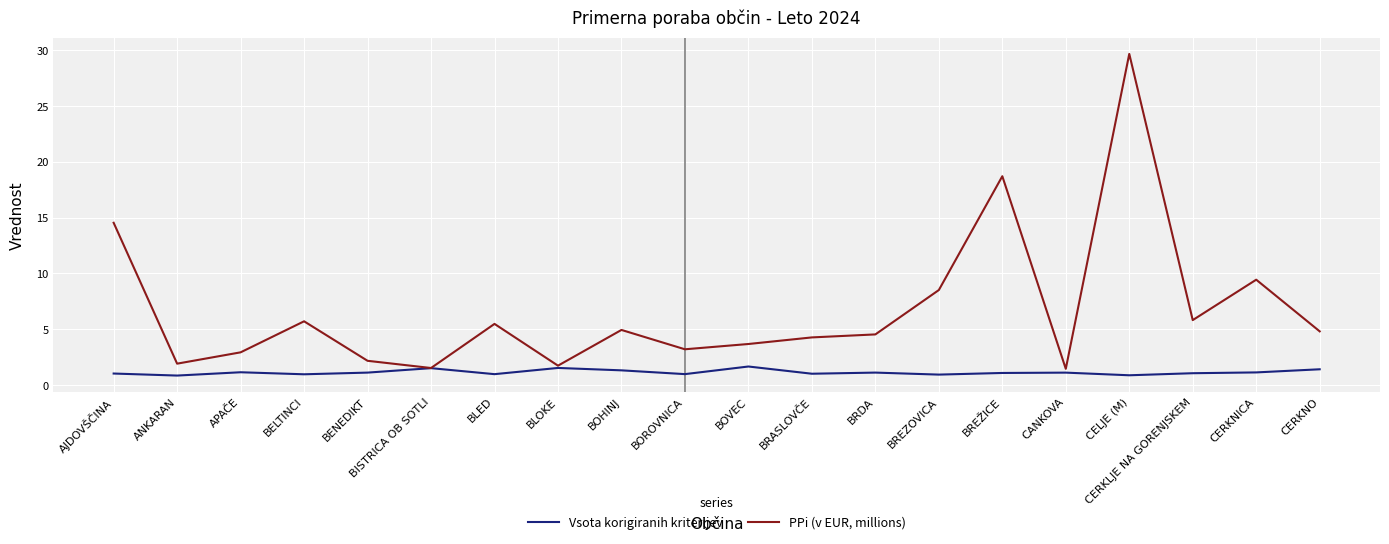

Rank the series at BREZOVICA from highest to lowest value.

PPi (v EUR, millions), Vsota korigiranih kriterijev